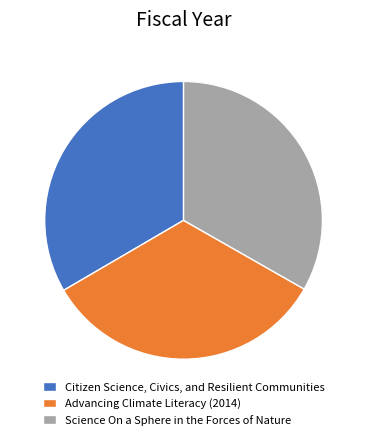

Is it true that Advancing Climate Literacy (2014) is 33% of the pie?

True